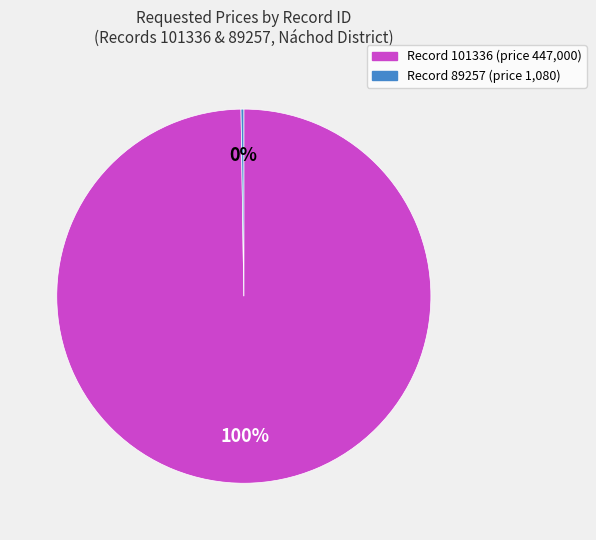

Is there any slice that represents more than half of the pie?

Yes